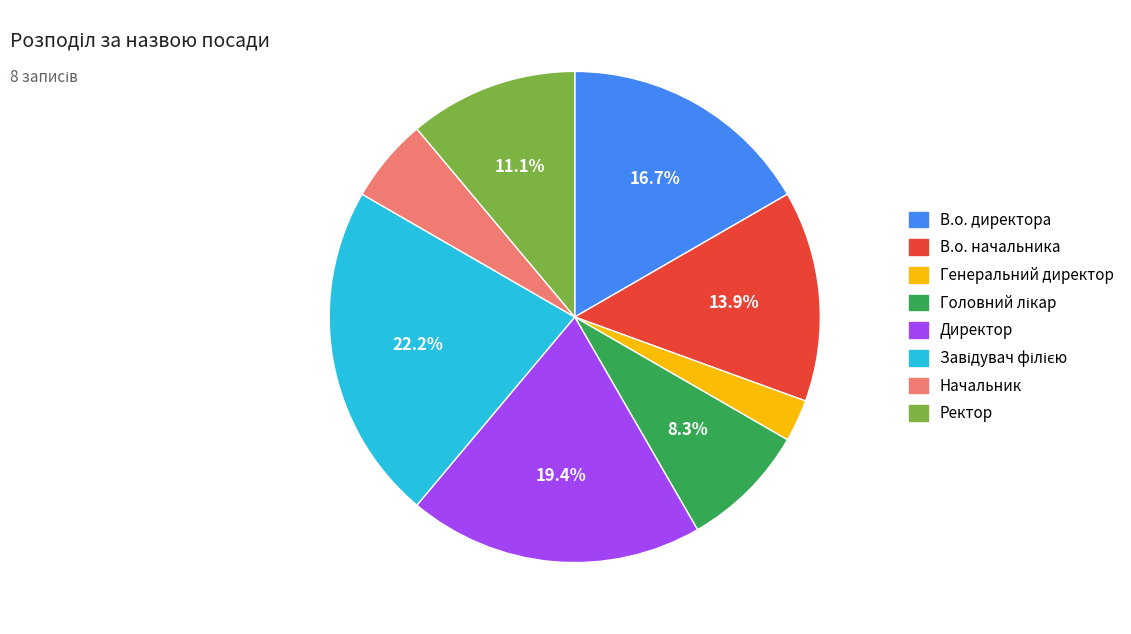

Which category has the smallest portion of the pie?

Генеральний директор